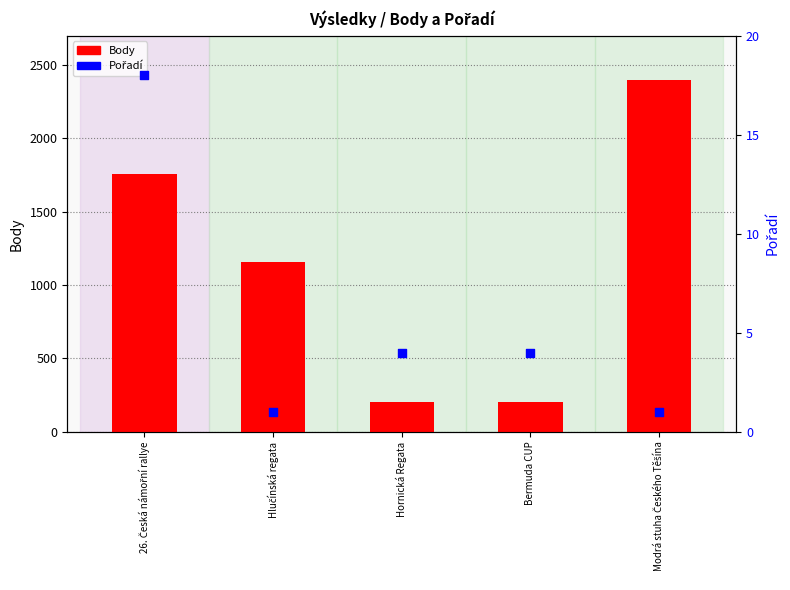

What are all the series names shown in the legend?

Body, Pořadí